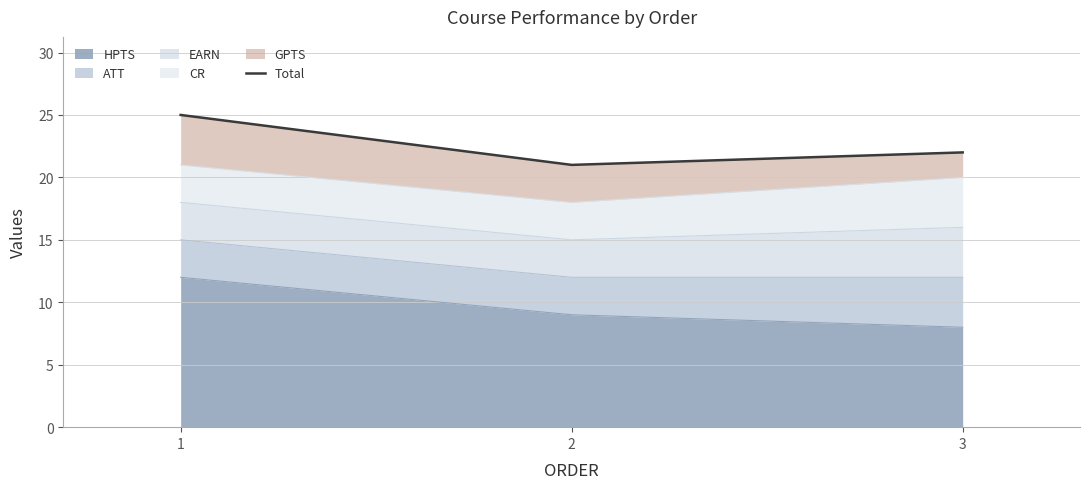

What is the change in value from 1 to 2?

-4